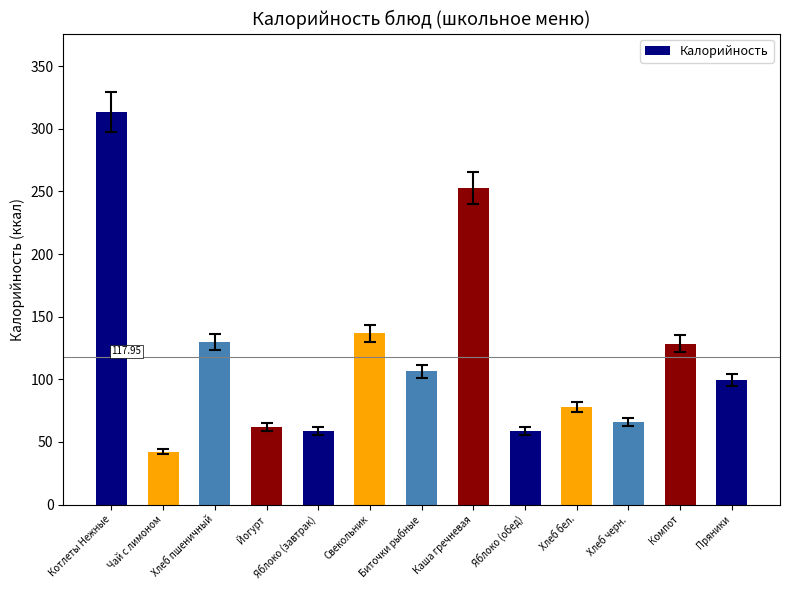

The value at Хлеб бел. is 78.0. True or false?

True